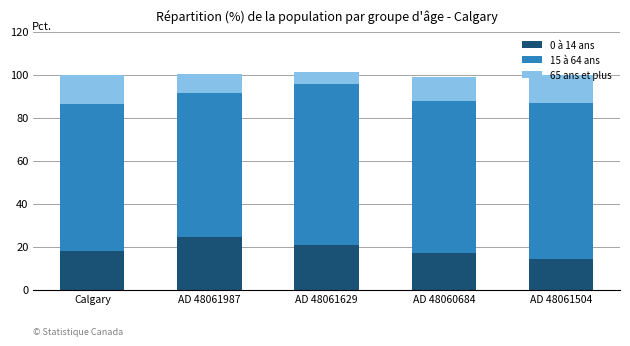

What is the difference between the maximum and second lowest values in the 0 à 14 ans series?

7.4